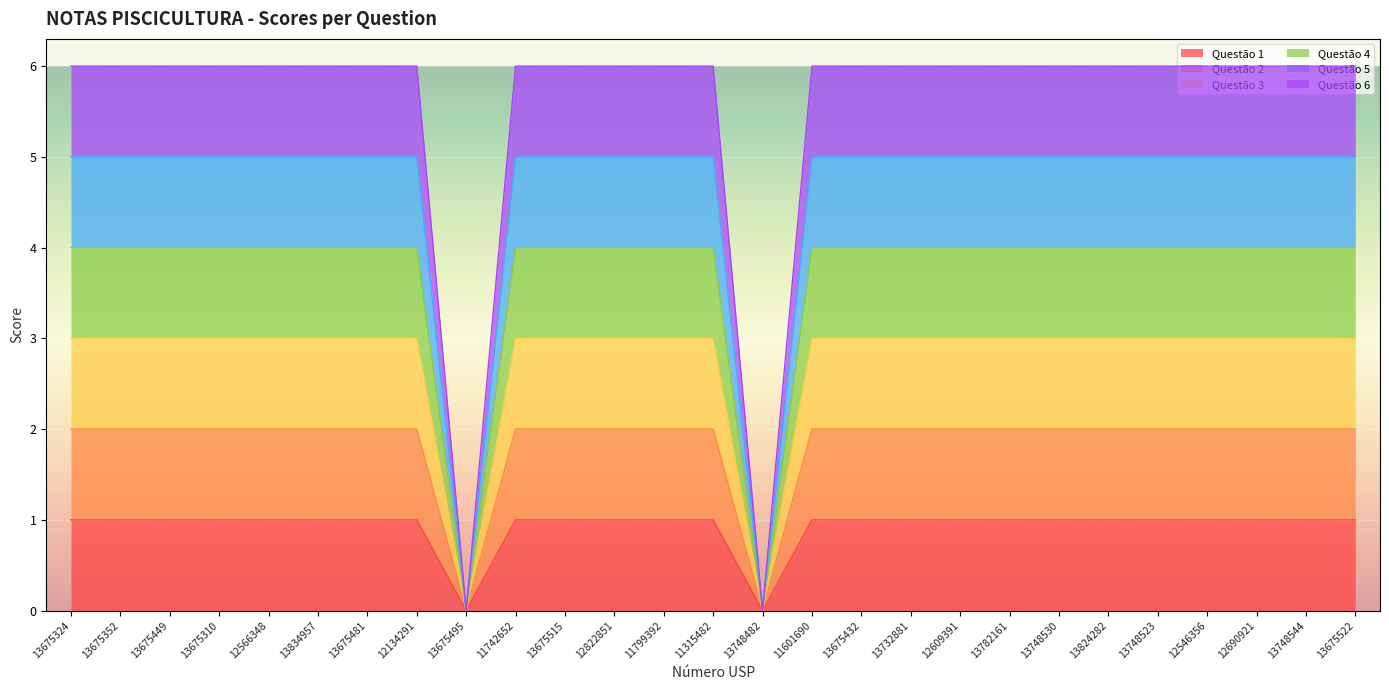

Reading right to left, list all the values displayed in this chart.

Questão 1: 13675522=1	13748544=1	12690921=1	12546356=1	13748523=1	13824282=1	13748530=1	13782161=1	12609391=1	13732881=1	13675432=1	11601690=1	13748482=0	11315482=1	11799392=1	12822851=1	13675515=1	11742652=1	13675495=0	12134291=1	13675481=1	13834957=1	12566348=1	13675310=1	13675449=1	13675352=1	13675324=1
Questão 2: 13675522=2	13748544=2	12690921=2	12546356=2	13748523=2	13824282=2	13748530=2	13782161=2	12609391=2	13732881=2	13675432=2	11601690=2	13748482=0	11315482=2	11799392=2	12822851=2	13675515=2	11742652=2	13675495=0	12134291=2	13675481=2	13834957=2	12566348=2	13675310=2	13675449=2	13675352=2	13675324=2
Questão 3: 13675522=3	13748544=3	12690921=3	12546356=3	13748523=3	13824282=3	13748530=3	13782161=3	12609391=3	13732881=3	13675432=3	11601690=3	13748482=0	11315482=3	11799392=3	12822851=3	13675515=3	11742652=3	13675495=0	12134291=3	13675481=3	13834957=3	12566348=3	13675310=3	13675449=3	13675352=3	13675324=3
Questão 4: 13675522=4	13748544=4	12690921=4	12546356=4	13748523=4	13824282=4	13748530=4	13782161=4	12609391=4	13732881=4	13675432=4	11601690=4	13748482=0	11315482=4	11799392=4	12822851=4	13675515=4	11742652=4	13675495=0	12134291=4	13675481=4	13834957=4	12566348=4	13675310=4	13675449=4	13675352=4	13675324=4
Questão 5: 13675522=5	13748544=5	12690921=5	12546356=5	13748523=5	13824282=5	13748530=5	13782161=5	12609391=5	13732881=5	13675432=5	11601690=5	13748482=0	11315482=5	11799392=5	12822851=5	13675515=5	11742652=5	13675495=0	12134291=5	13675481=5	13834957=5	12566348=5	13675310=5	13675449=5	13675352=5	13675324=5
Questão 6: 13675522=6	13748544=6	12690921=6	12546356=6	13748523=6	13824282=6	13748530=6	13782161=6	12609391=6	13732881=6	13675432=6	11601690=6	13748482=0	11315482=6	11799392=6	12822851=6	13675515=6	11742652=6	13675495=0	12134291=6	13675481=6	13834957=6	12566348=6	13675310=6	13675449=6	13675352=6	13675324=6